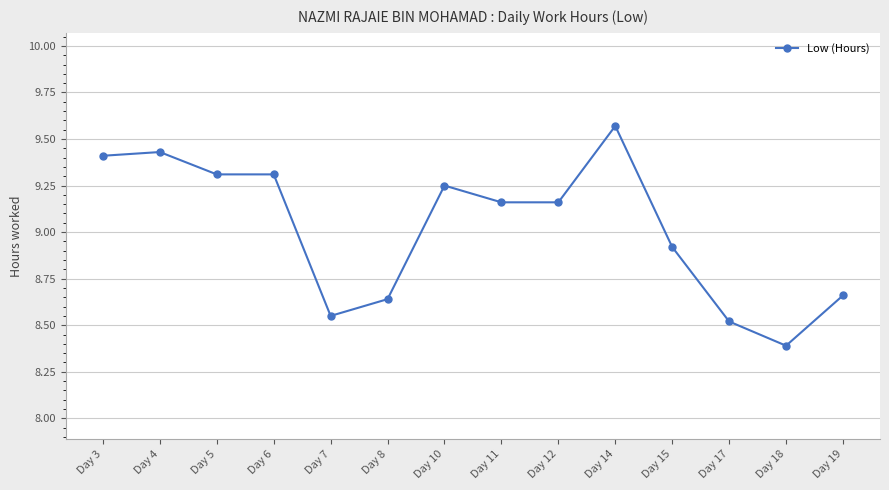

True or false: there are more than 1 points higher than both neighbors.

True